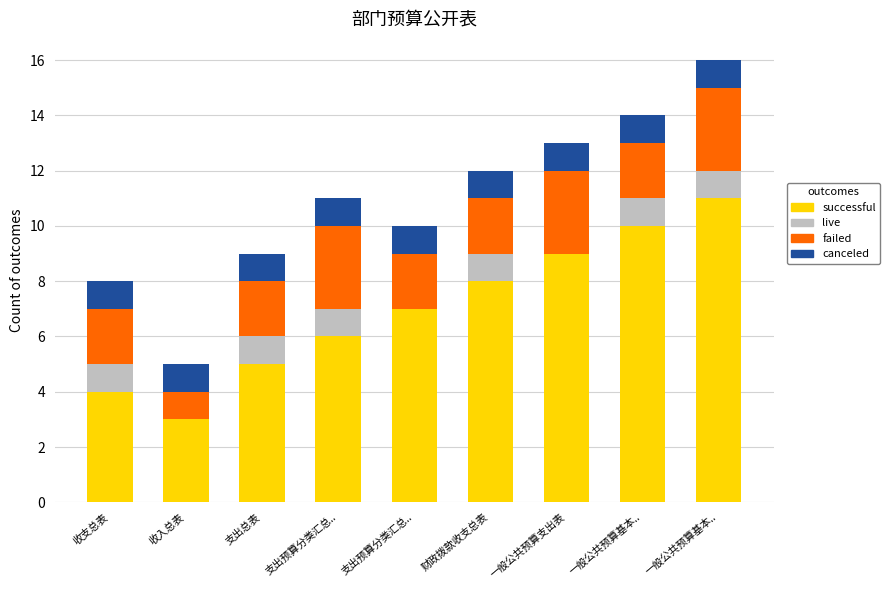

Is it true that live equals 0 at 一般公共预算支出表?

True